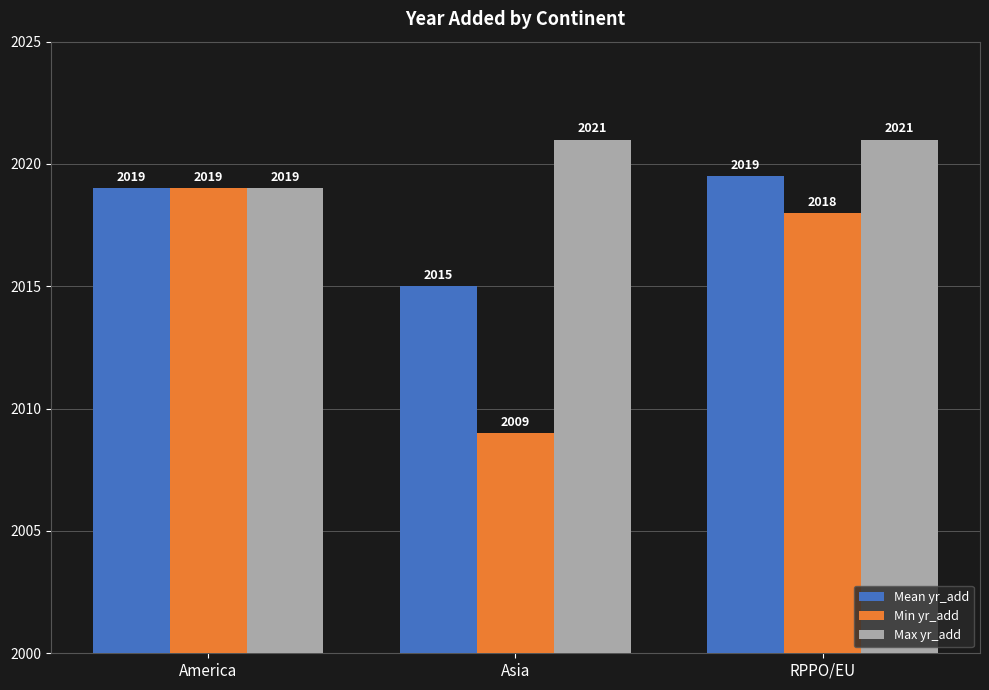

At RPPO/EU, list the series in order from largest to smallest.

Max yr_add, Mean yr_add, Min yr_add